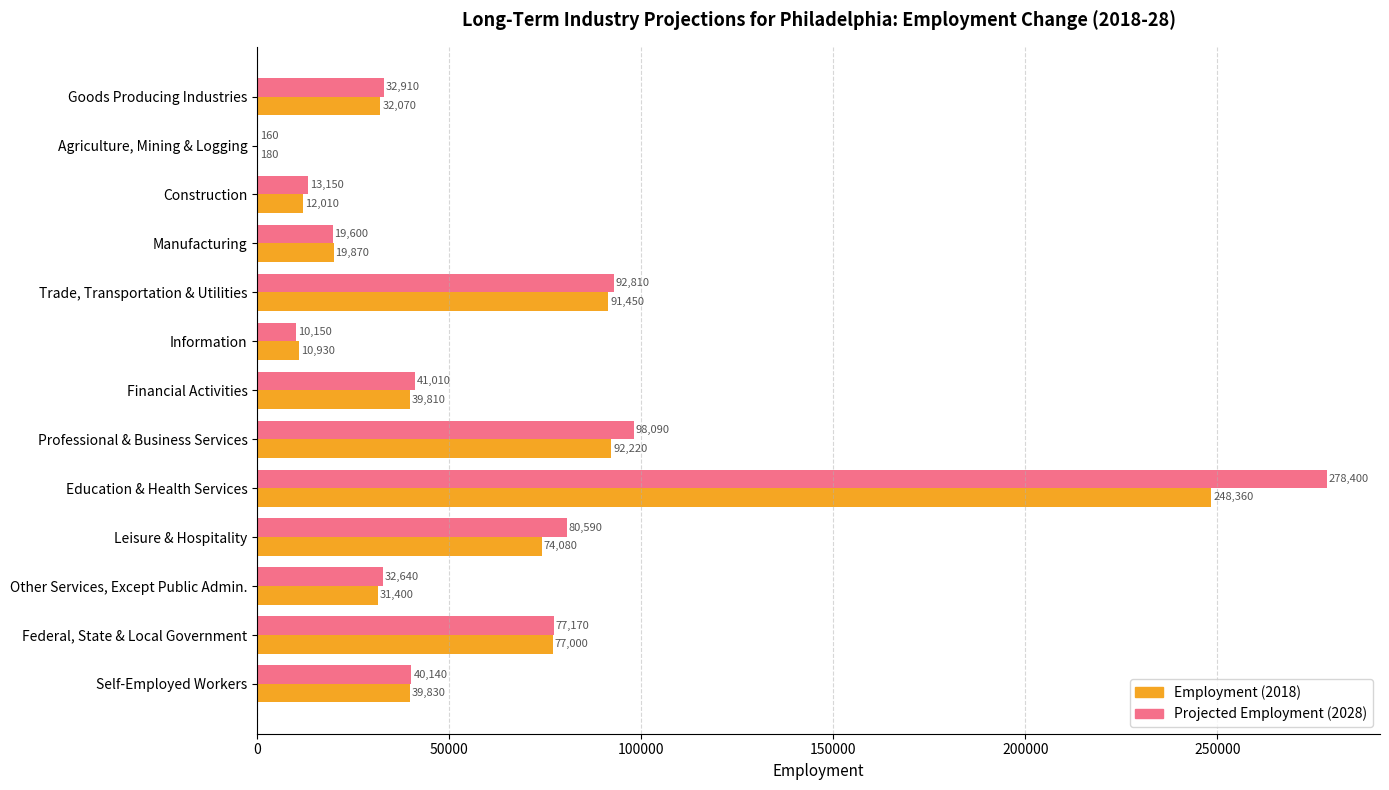

At which category is the sum across all series the highest?

Education & Health Services